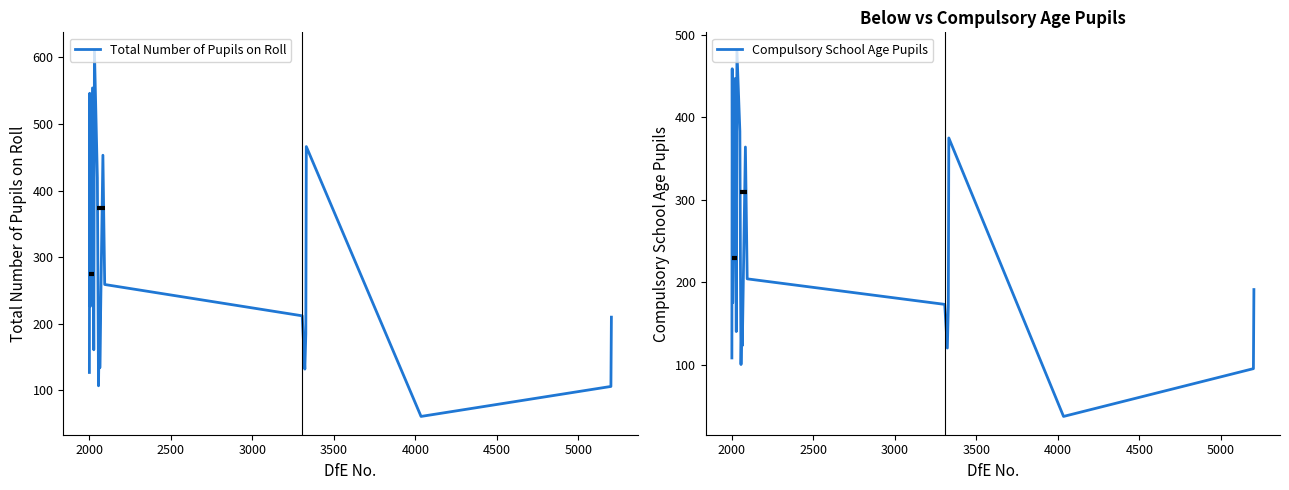

What is the minimum value for Total Number of Pupils on Roll?

61